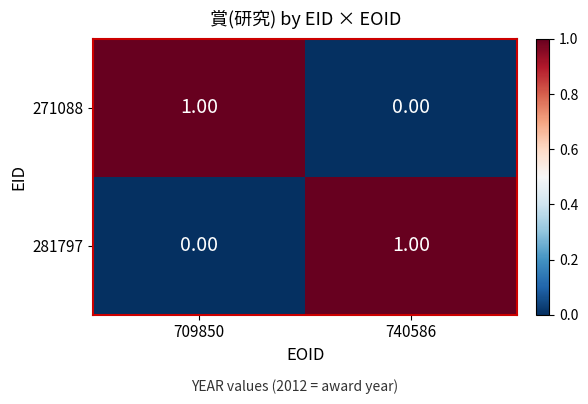

How many series are shown in this chart?

2